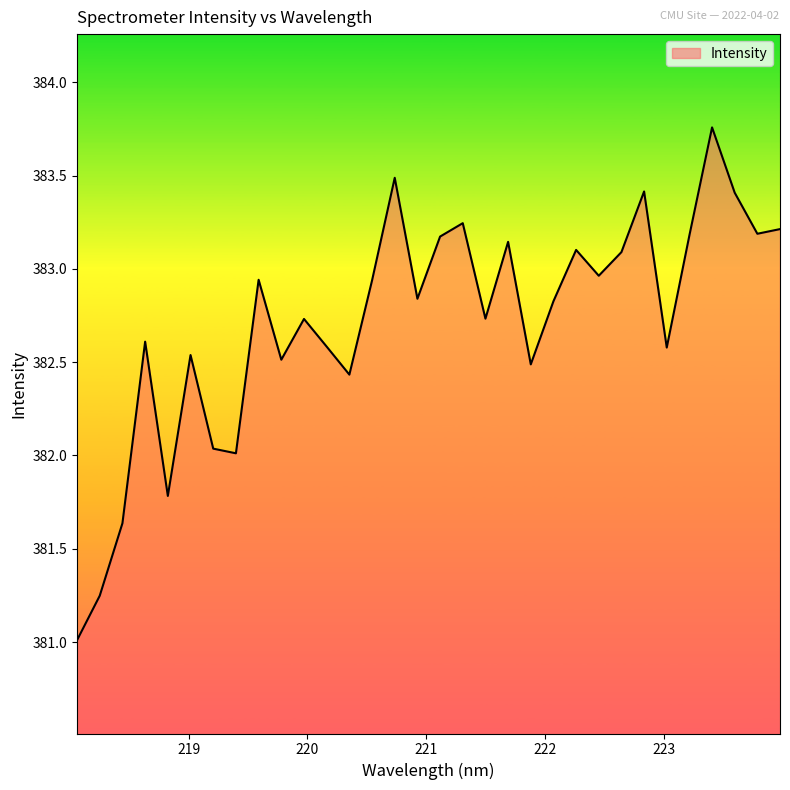

What is the difference between the maximum and minimum values?

2.7